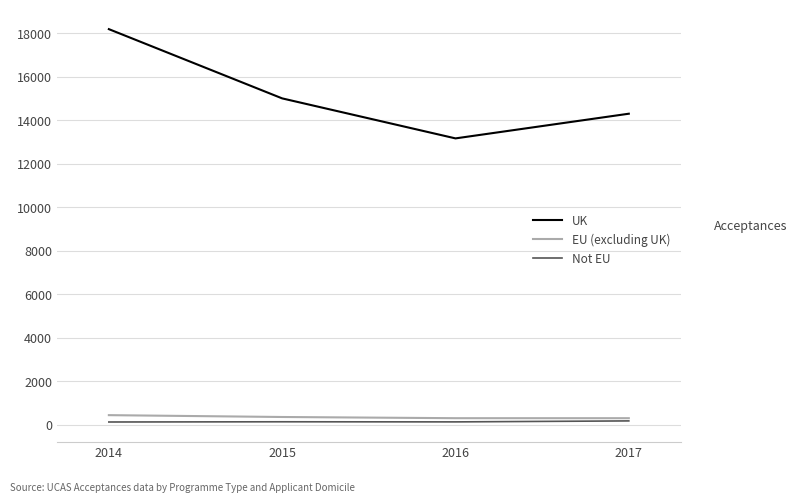

True or false: EU (excluding UK) and UK cross at least once.

False